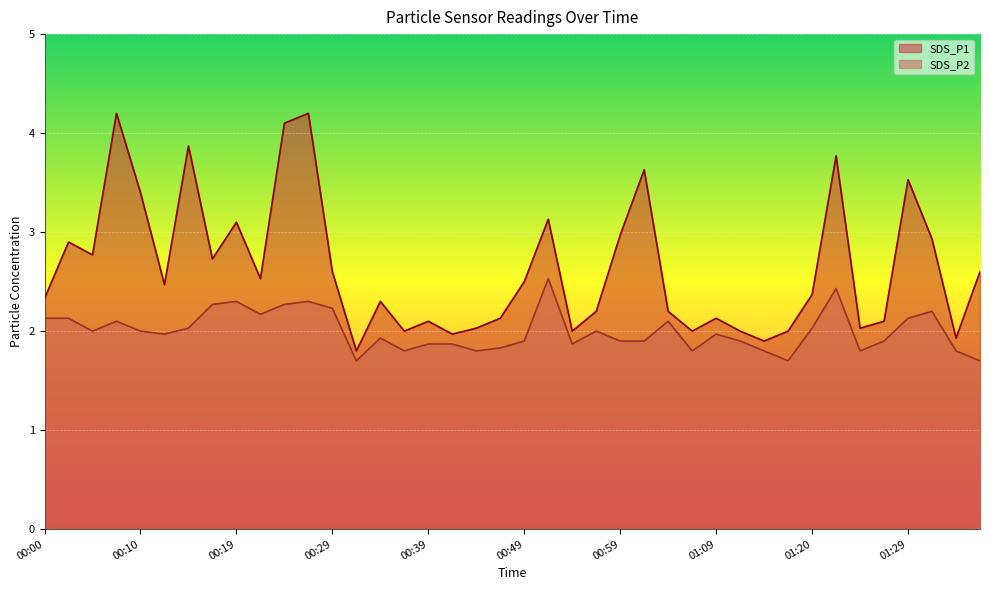

What is the value of the SDS_P2 point at the 5th from the left?

2.0